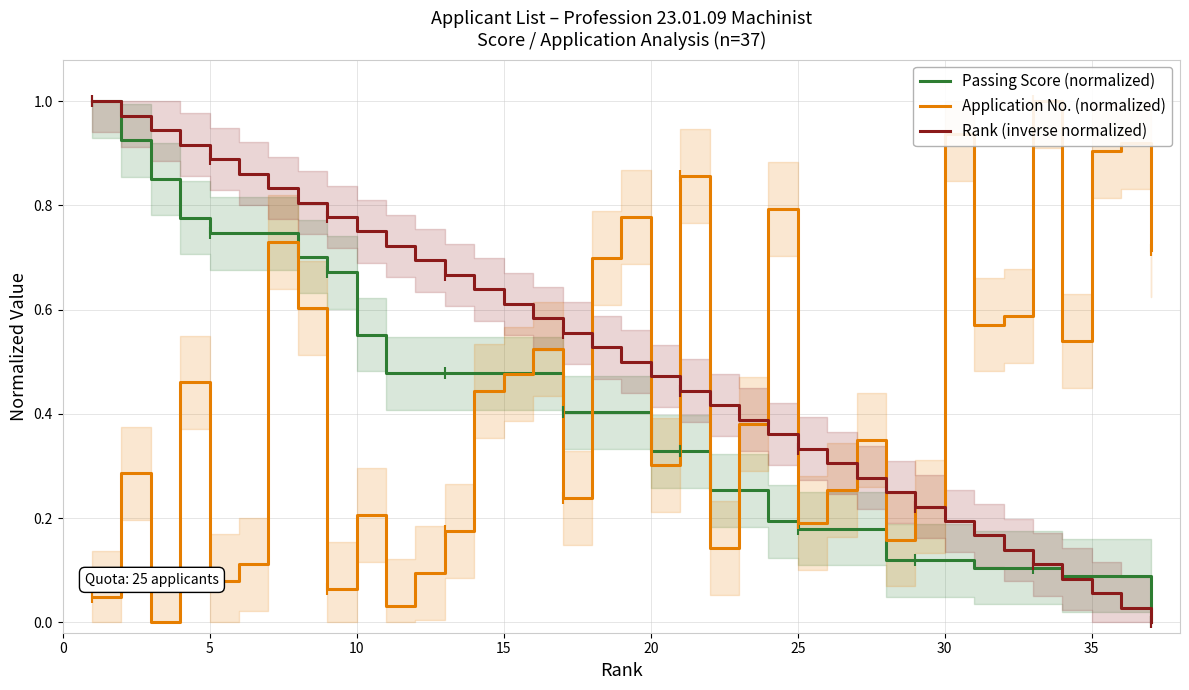

Does the chart display data point markers on the line(s)?

No